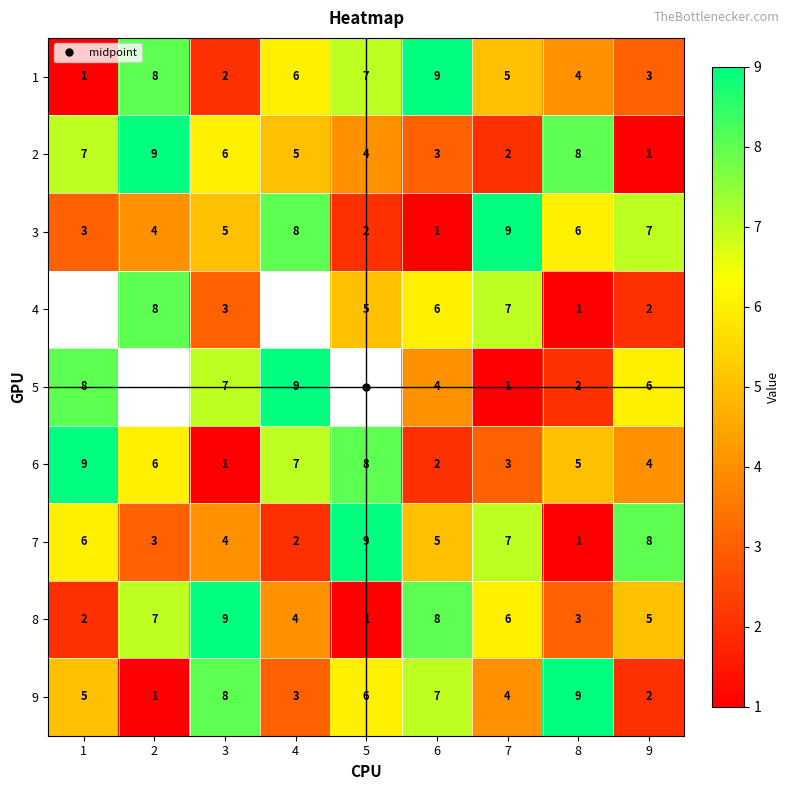

What is the approximate value of 1 at 5?

7.0